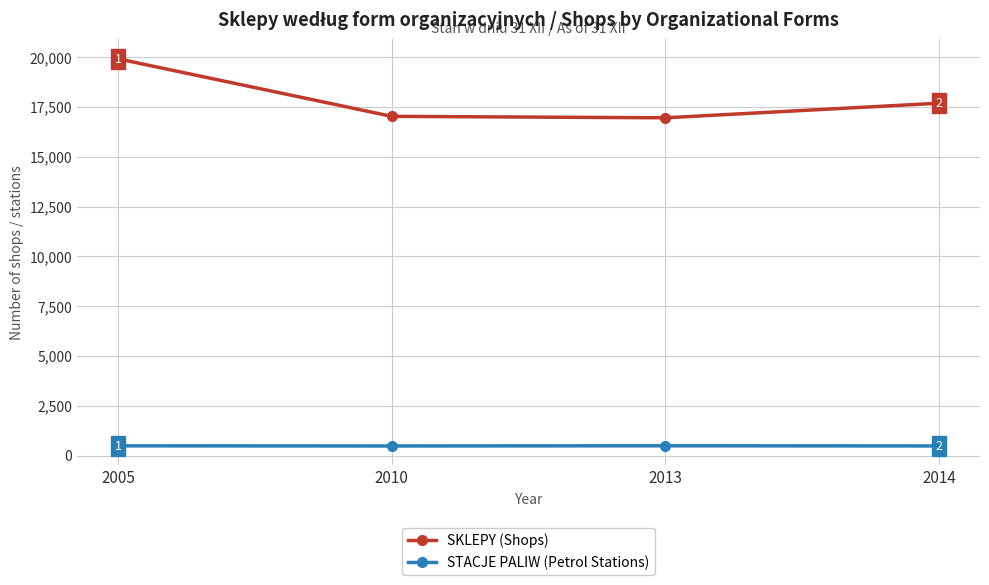

What is the difference between the second highest and minimum values in the SKLEPY (Shops) series?

733